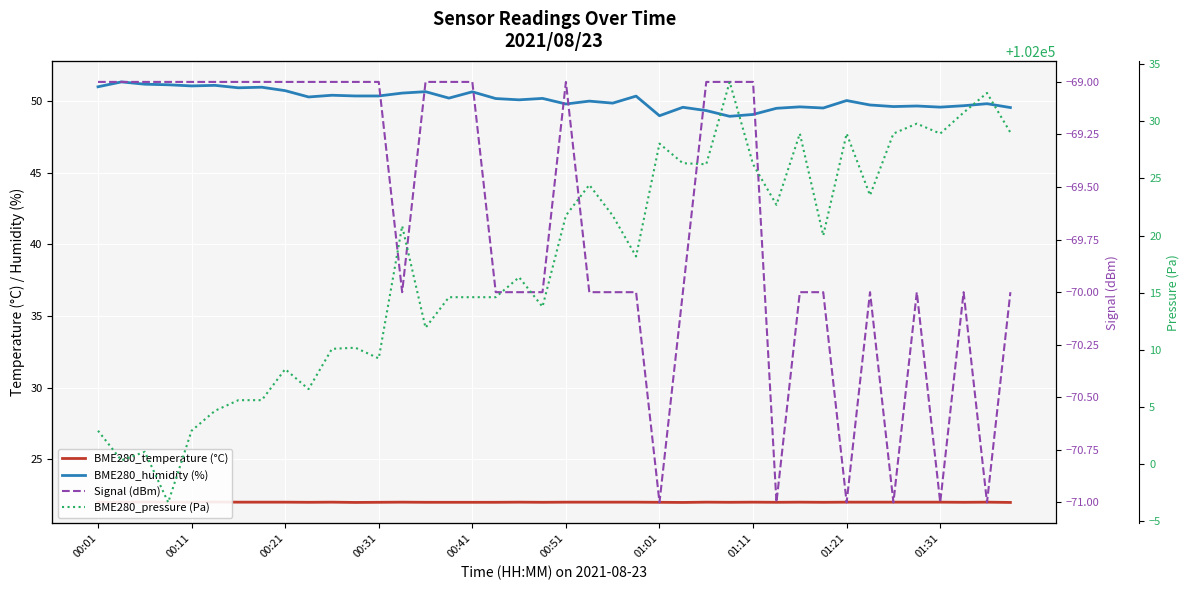

What is the spread (max minus min) of values at 01:31?

102099.9